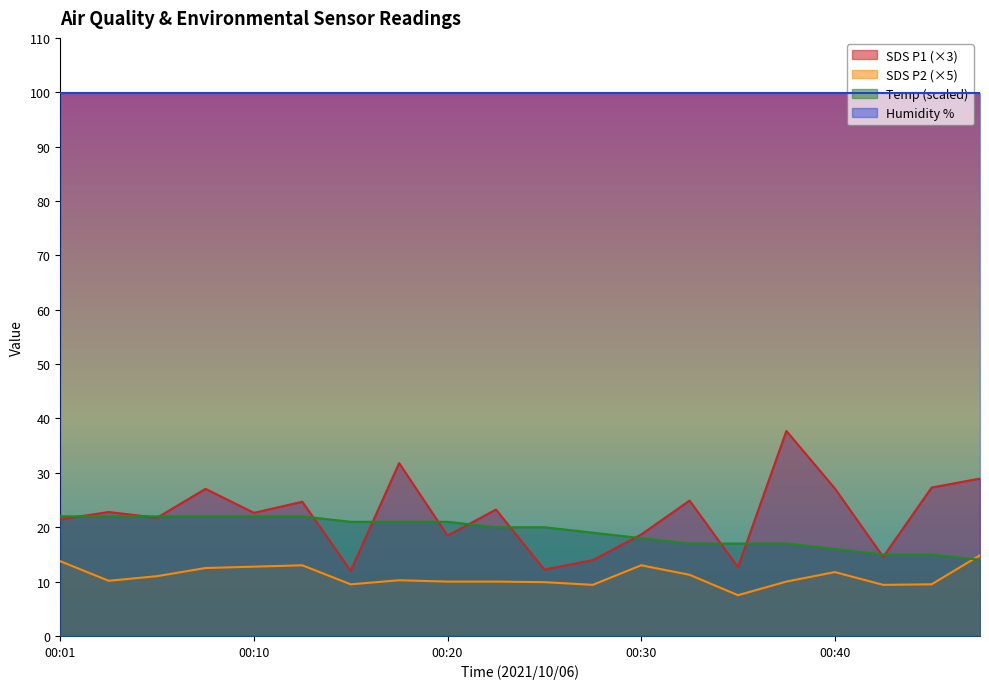

Is it true that SDS_P1 equals 18.5 at 00:27?

False